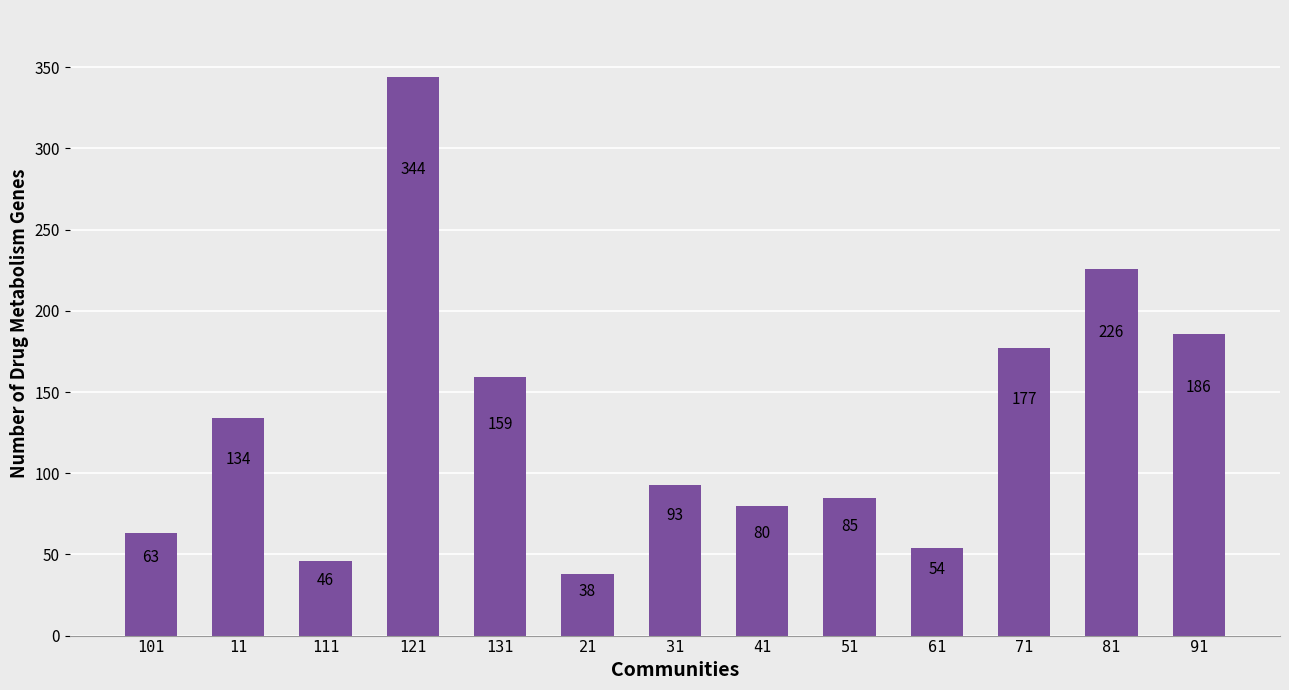

What is the smallest value displayed?

38